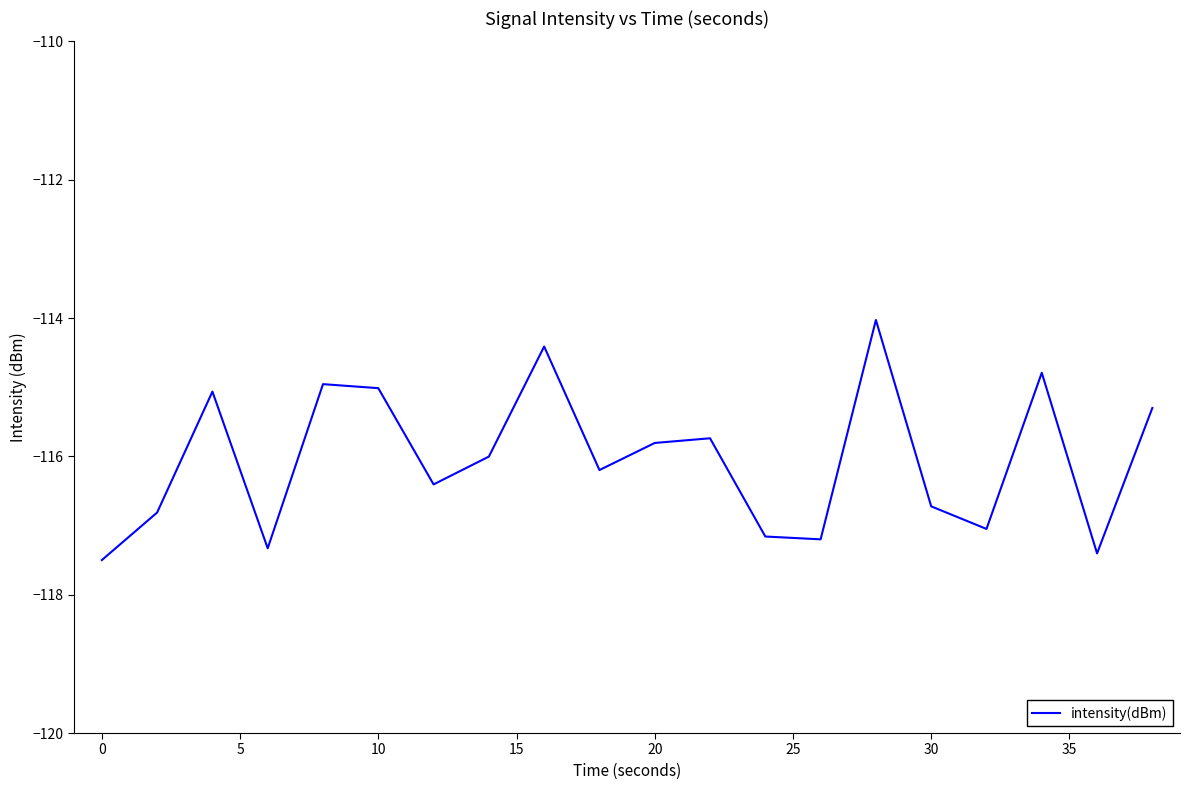

What is the maximum value shown in the chart?

-114.0